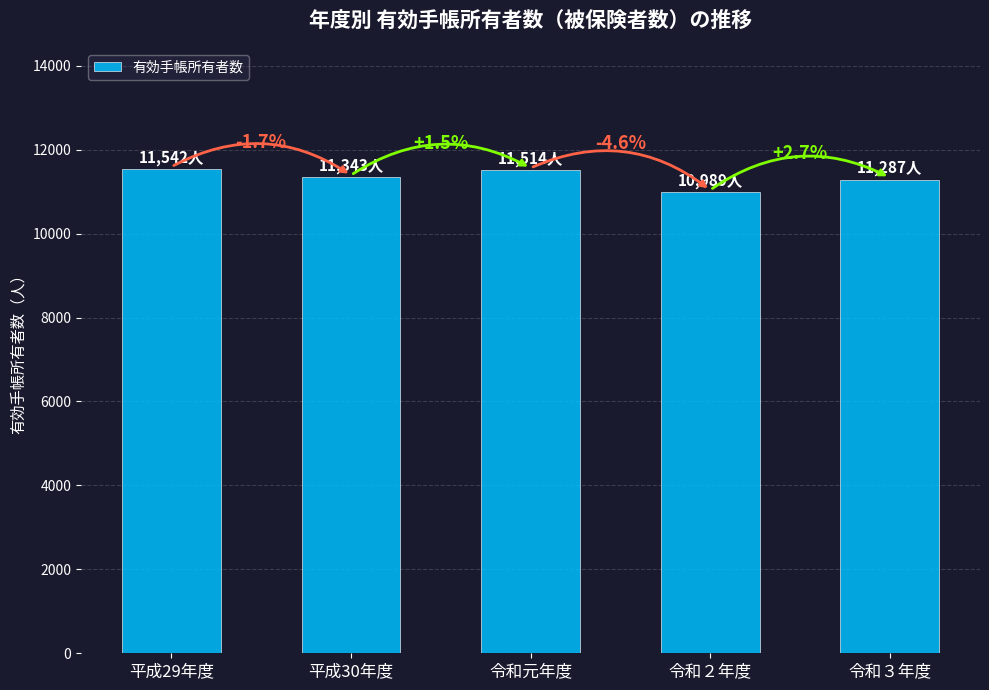

What is the change in value from 平成30年度 to 令和元年度?

+171